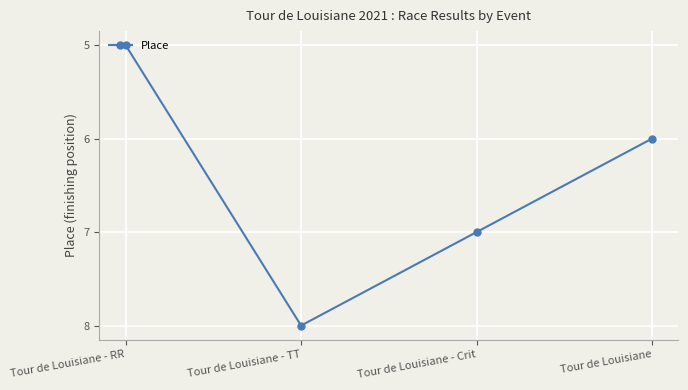

What is the sum of the values at Tour de Louisiane - RR and Tour de Louisiane?

11